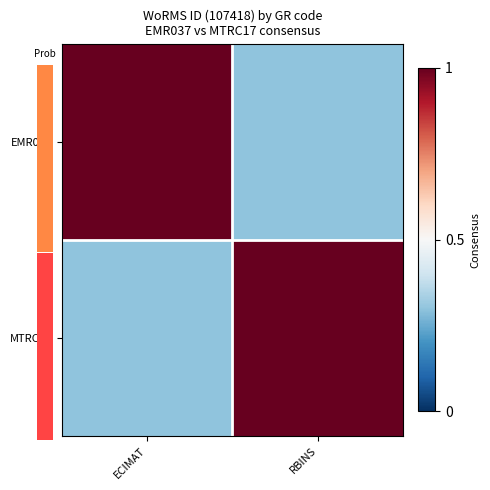

Reading left to right, what are all the values shown in this chart?

EMR037: ECIMAT=1.0	RBINS=0.3
MTRC17: ECIMAT=0.3	RBINS=1.0